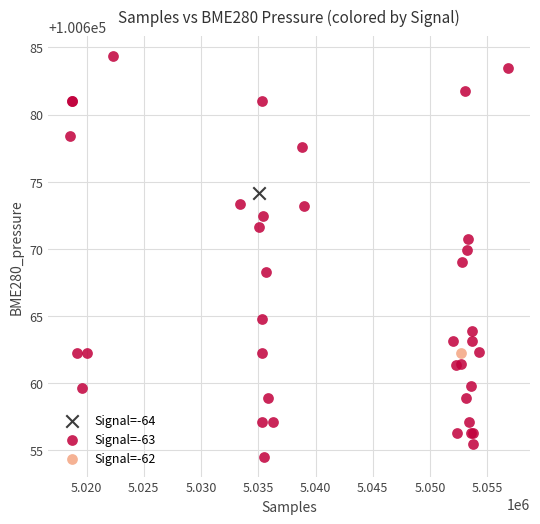

What are all the series names shown in the legend?

Signal=-64, Signal=-63, Signal=-62